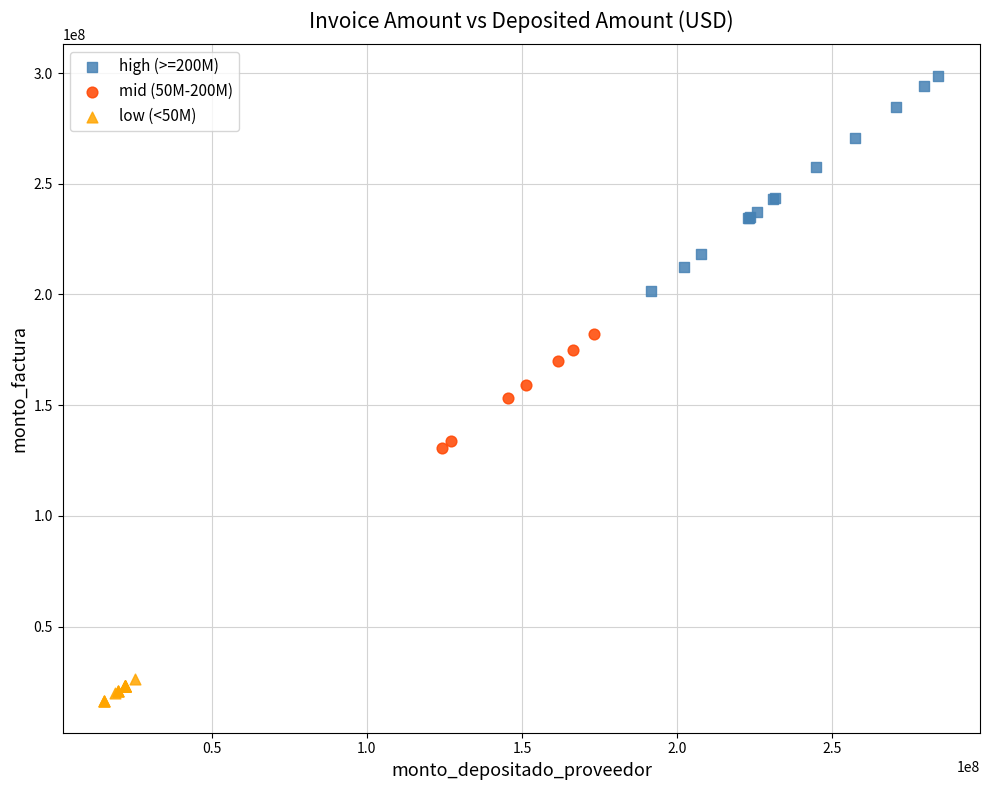

Which series reaches the minimum Y coordinate?

low (<50M)